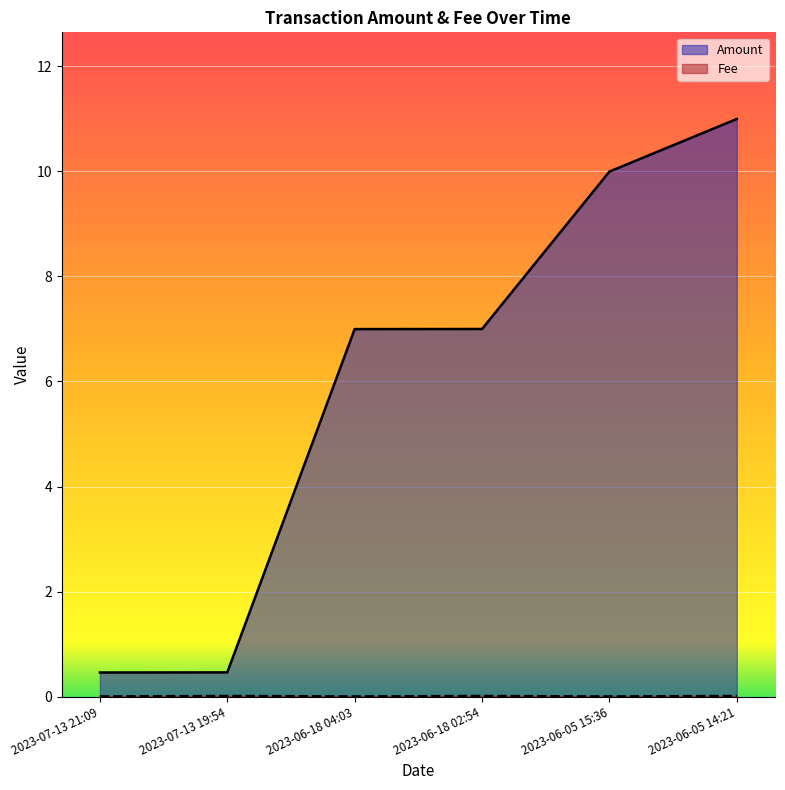

Rank the series by their average value, from highest to lowest.

Amount, Fee